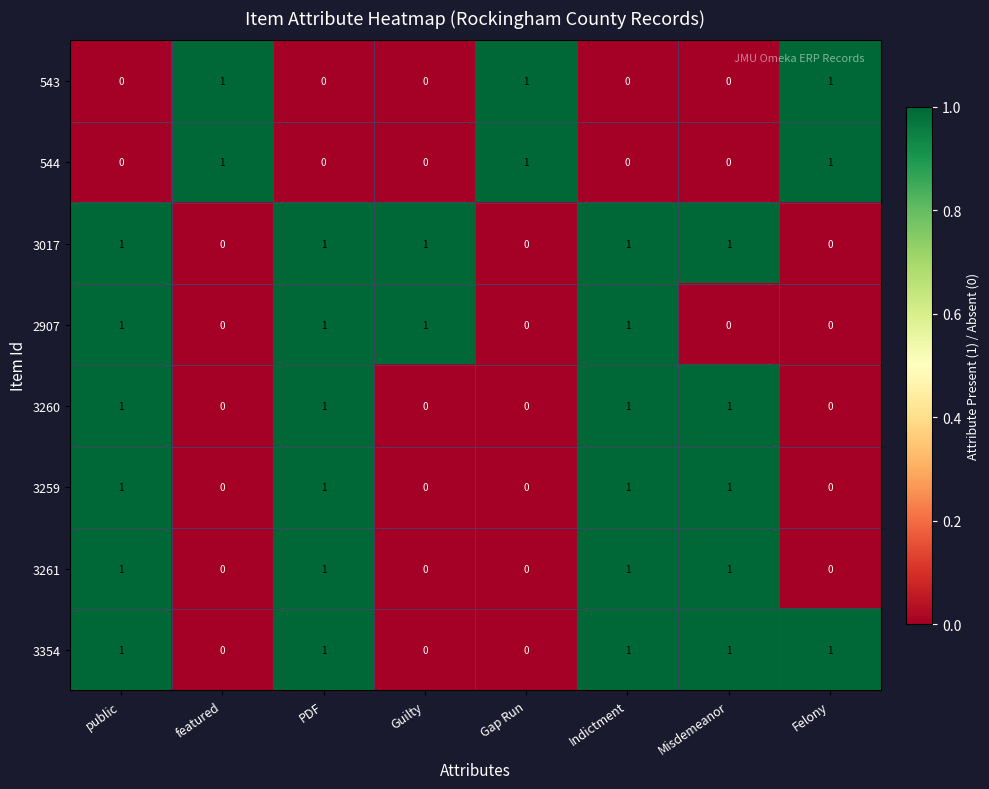

Is it true that 3017 equals 1 at Misdemeanor?

True